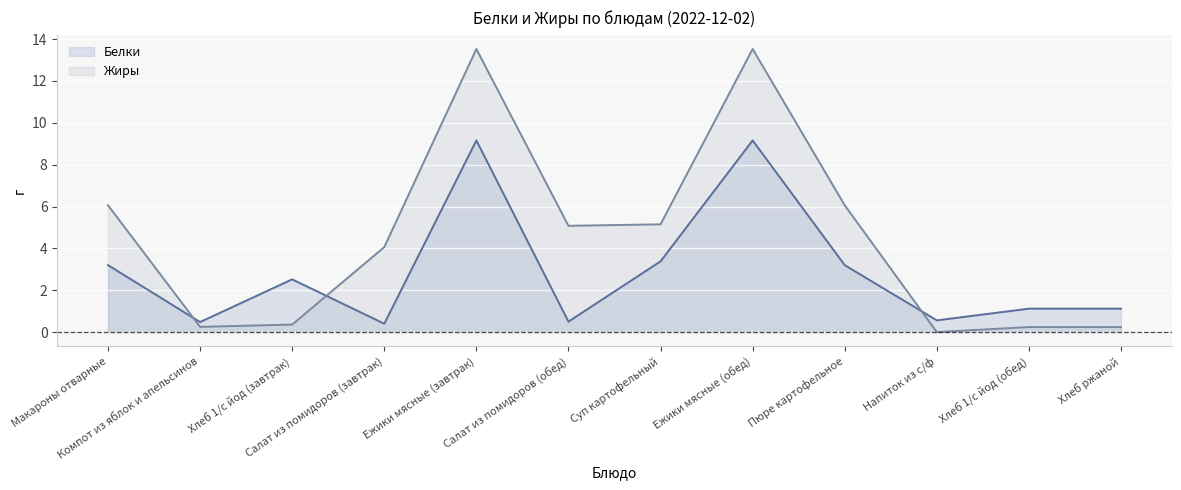

At which label does Белки first exceed 2?

Макароны отварные